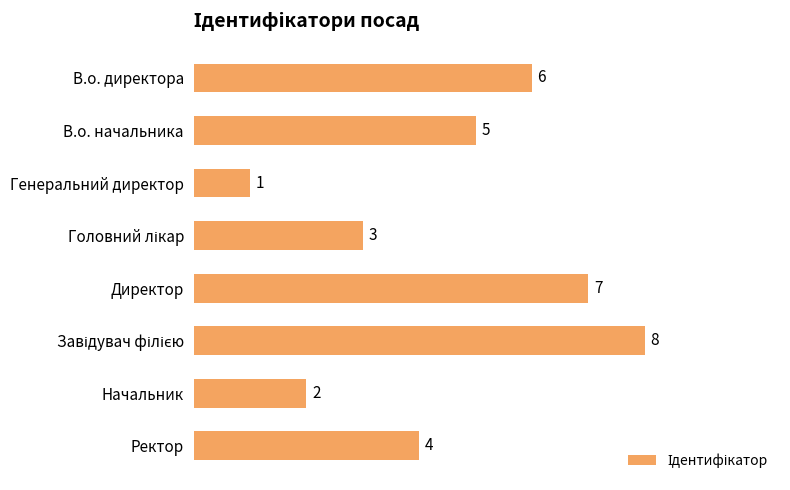

Which label corresponds to the smallest value in the chart?

Генеральний директор